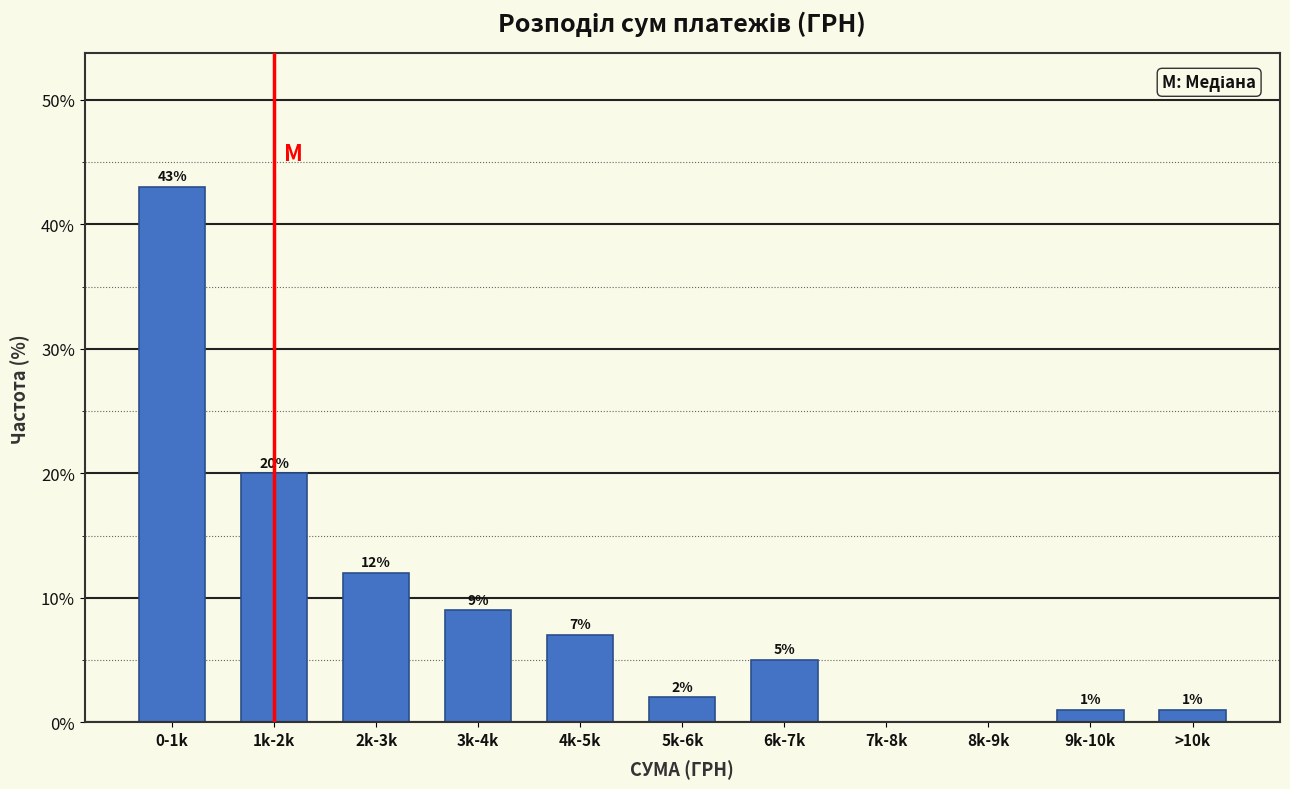

Reading left to right, list all the values displayed in this chart.

0-1k=43.0	1k-2k=20.0	2k-3k=12.0	3k-4k=9.0	4k-5k=7.0	5k-6k=2.0	6k-7k=5.0	7k-8k=0.0	8k-9k=0.0	9k-10k=1.0	>10k=1.0